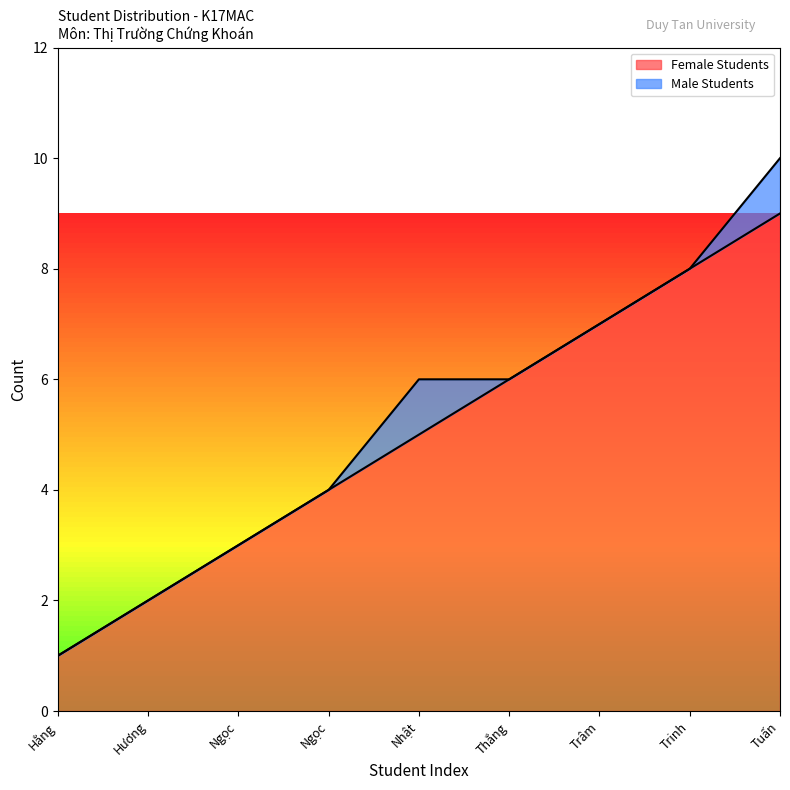

Is it true that the value at Tuấn is 2?

False